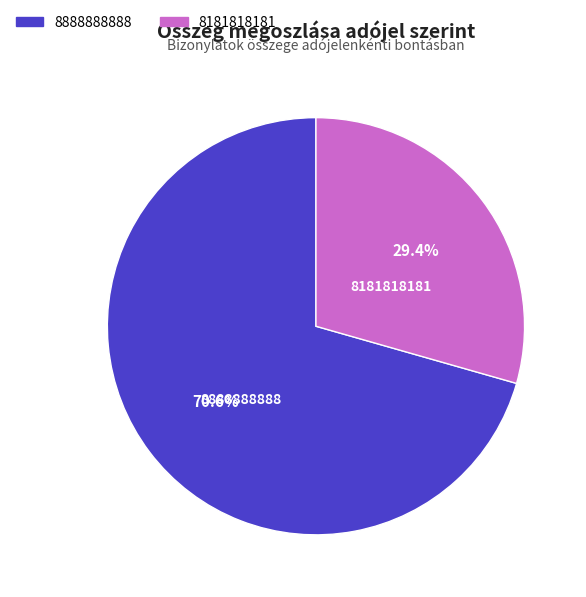

Count the number of slices in the pie.

2